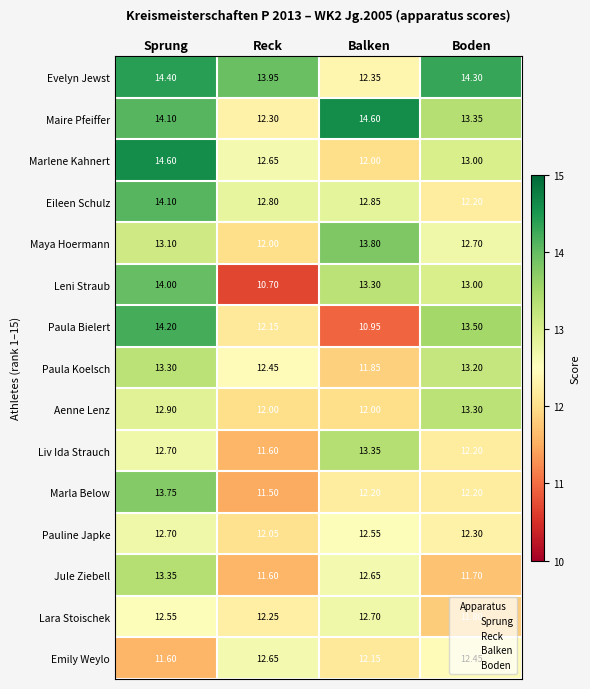

How many series are shown in this chart?

15